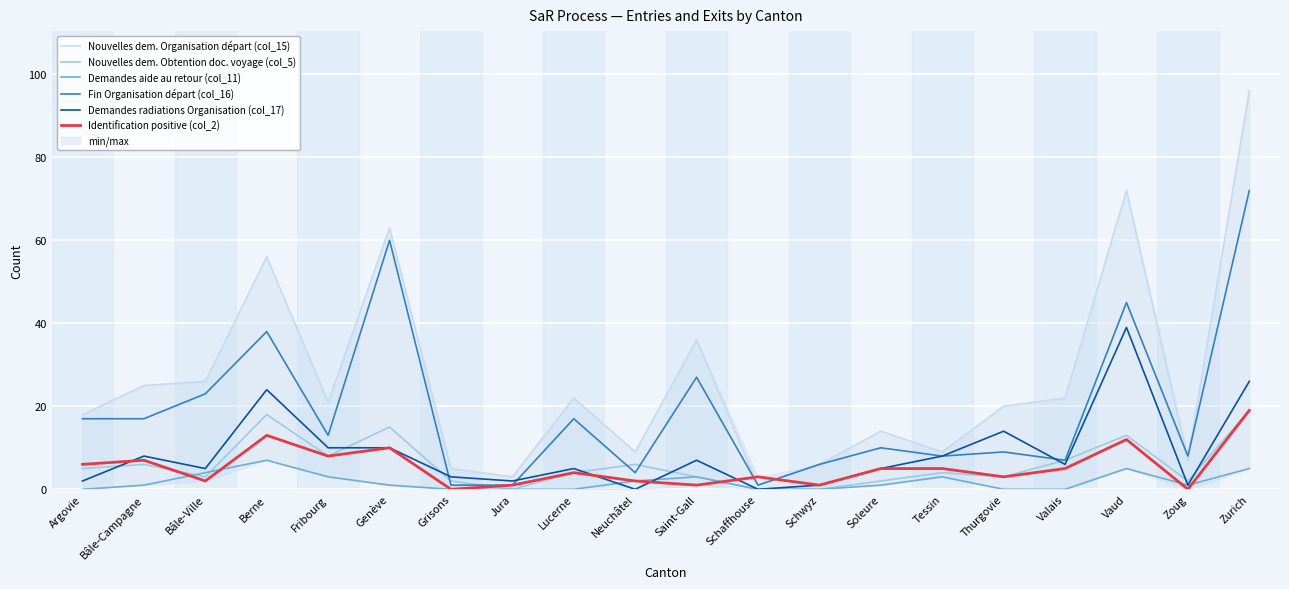

Which has a higher value, Zoug or Bâle-Ville?

Bâle-Ville